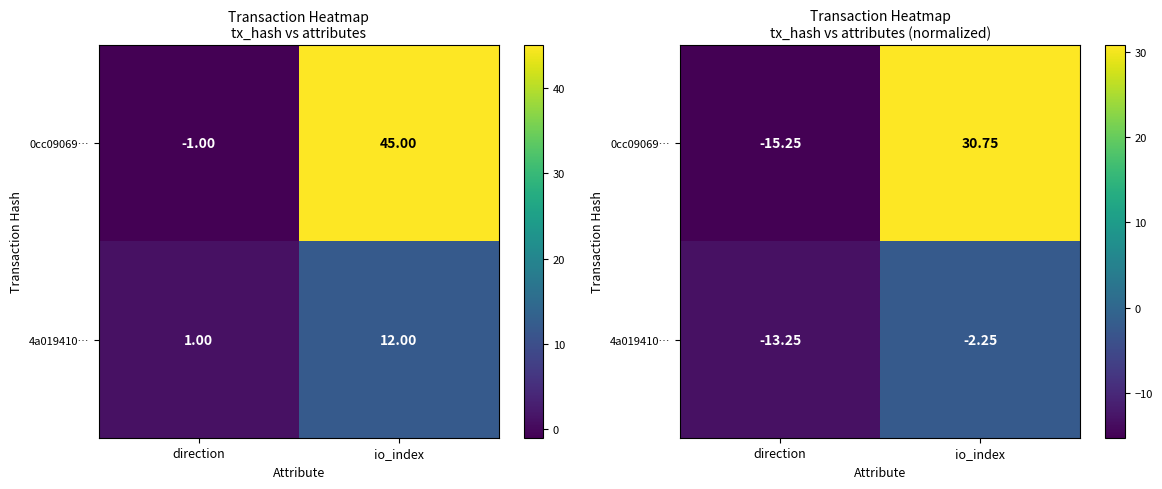

What is the total value across all series at direction?

-28.5